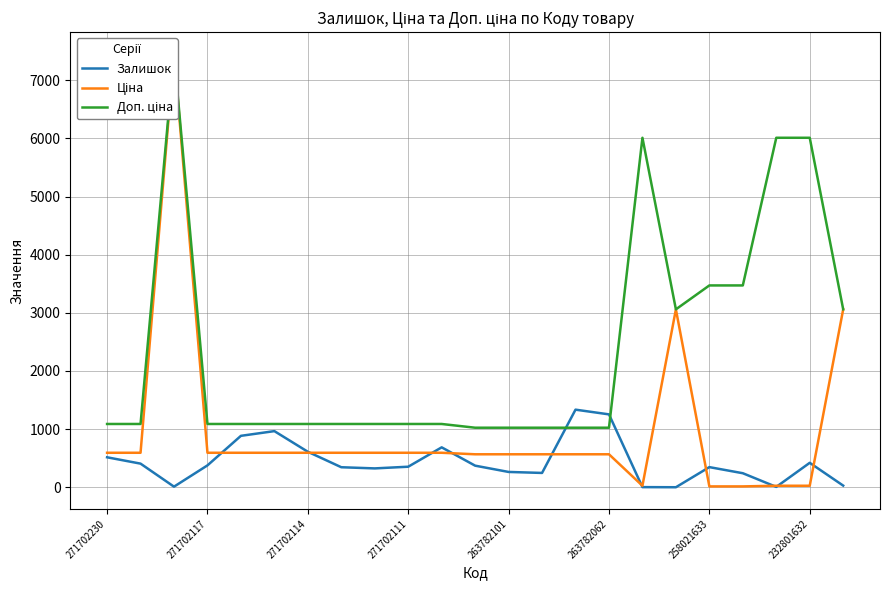

What is the difference between the second highest and second lowest values in the Ціна series?

3044.2